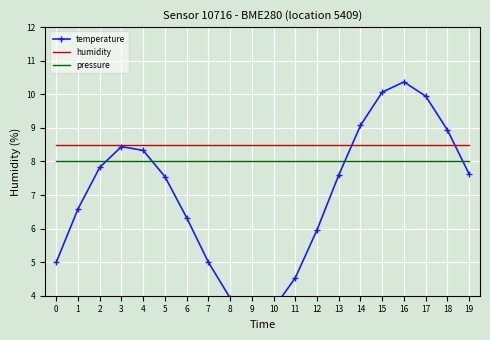

Rank the series at 8 from lowest to highest value.

temperature, pressure, humidity